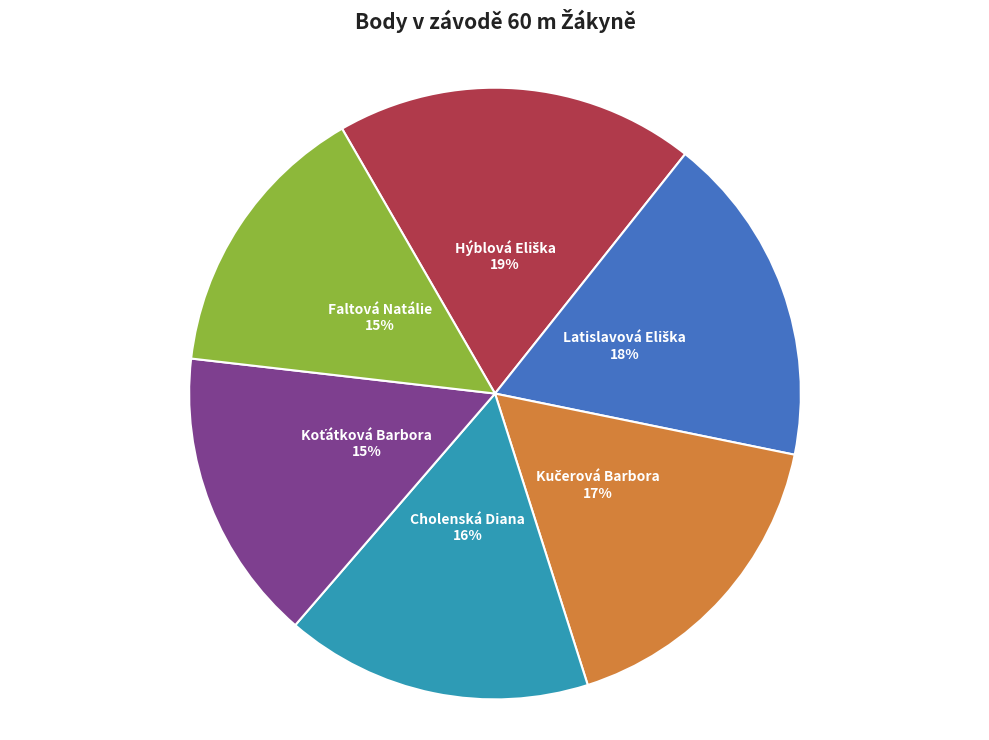

Is there a majority slice in this chart?

No